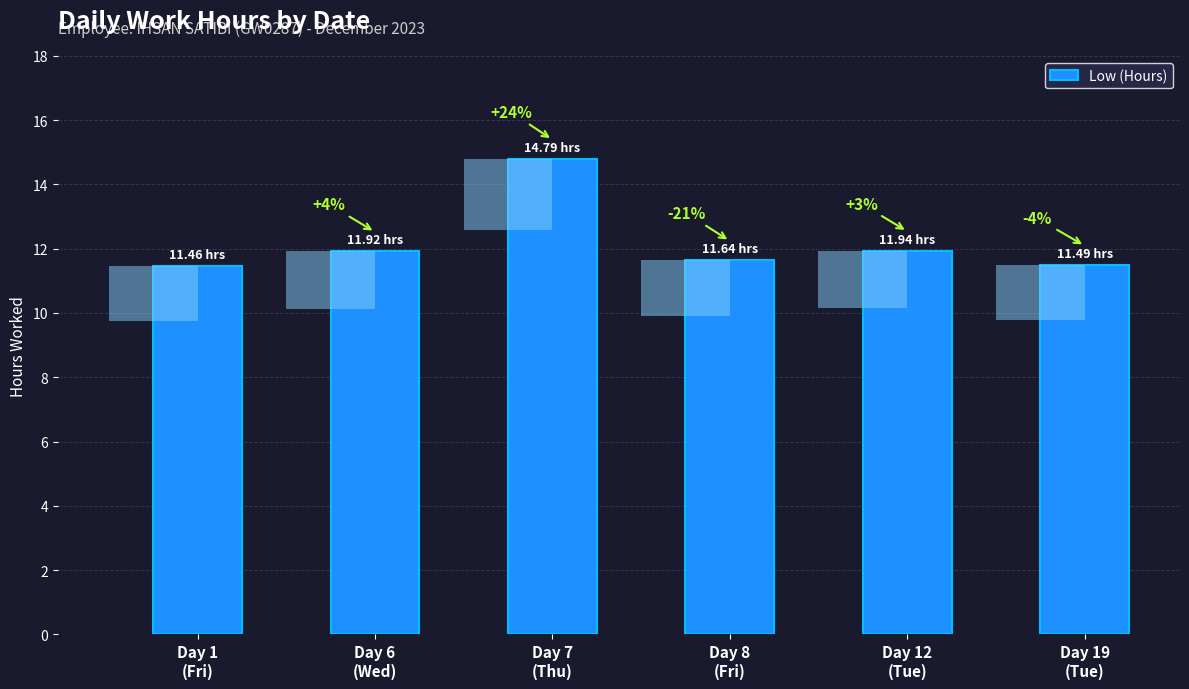

At which category does the chart reach its minimum across all series?

Day 1
(Fri)